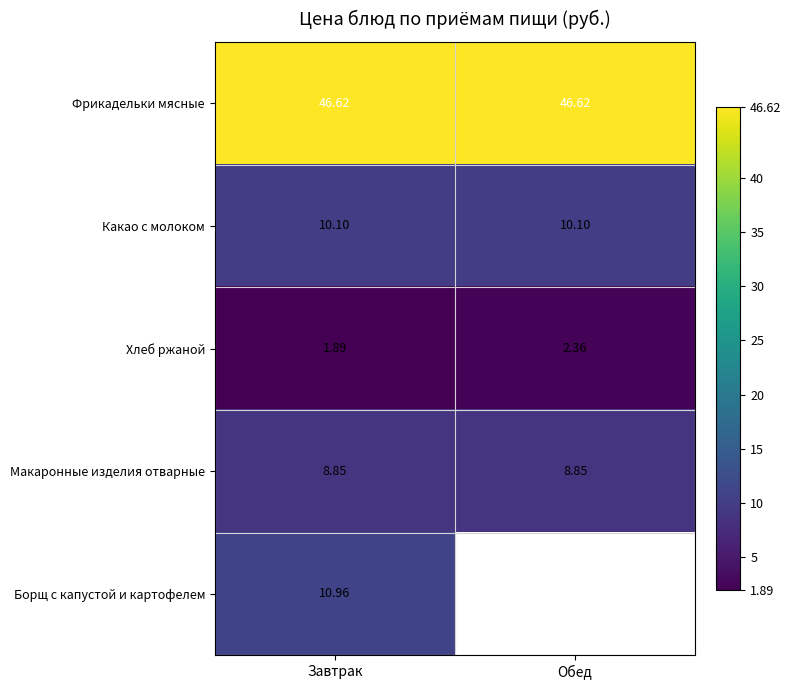

List the labels in order of Хлеб ржаной value, smallest first.

Завтрак, Обед